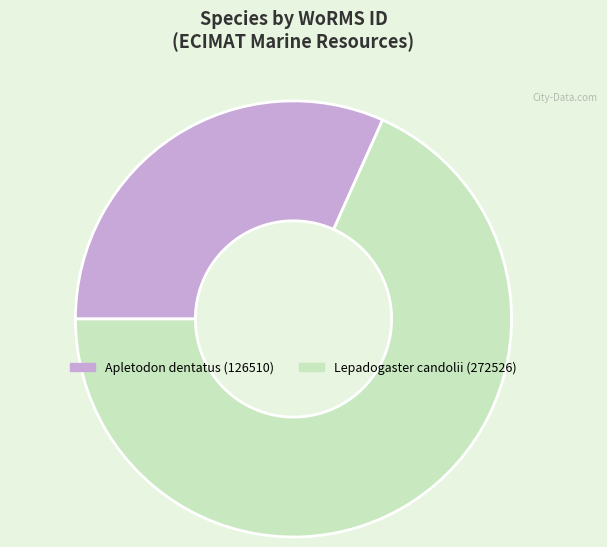

Which has a higher value, Apletodon dentatus (126510) or Lepadogaster candolii (272526)?

Lepadogaster candolii (272526)